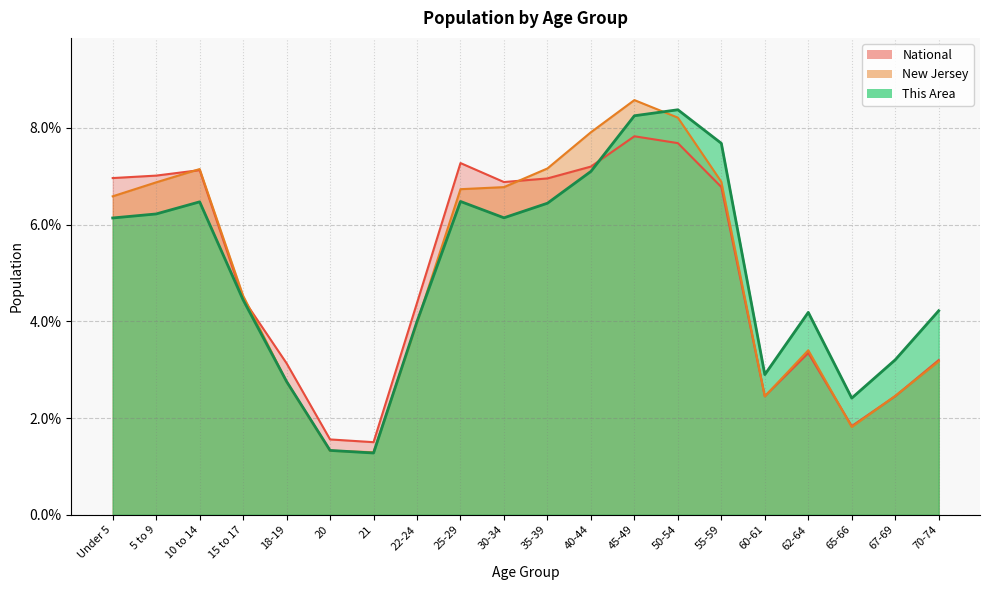

At which category is the sum across all series the highest?

45-49